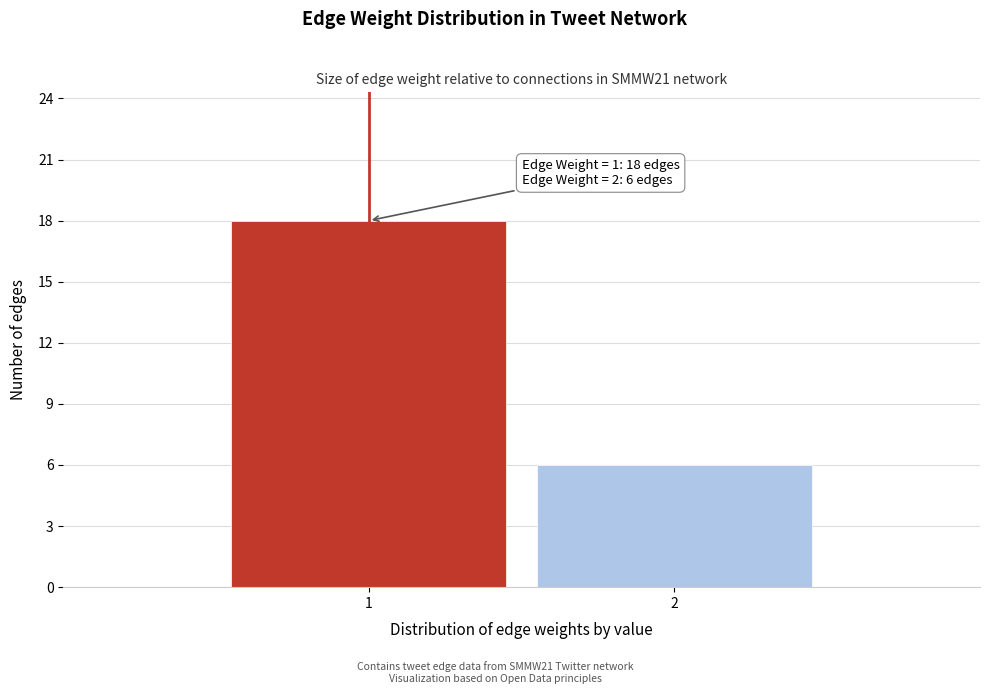

Reading left to right, what are all the values shown in this chart?

1=18	2=6